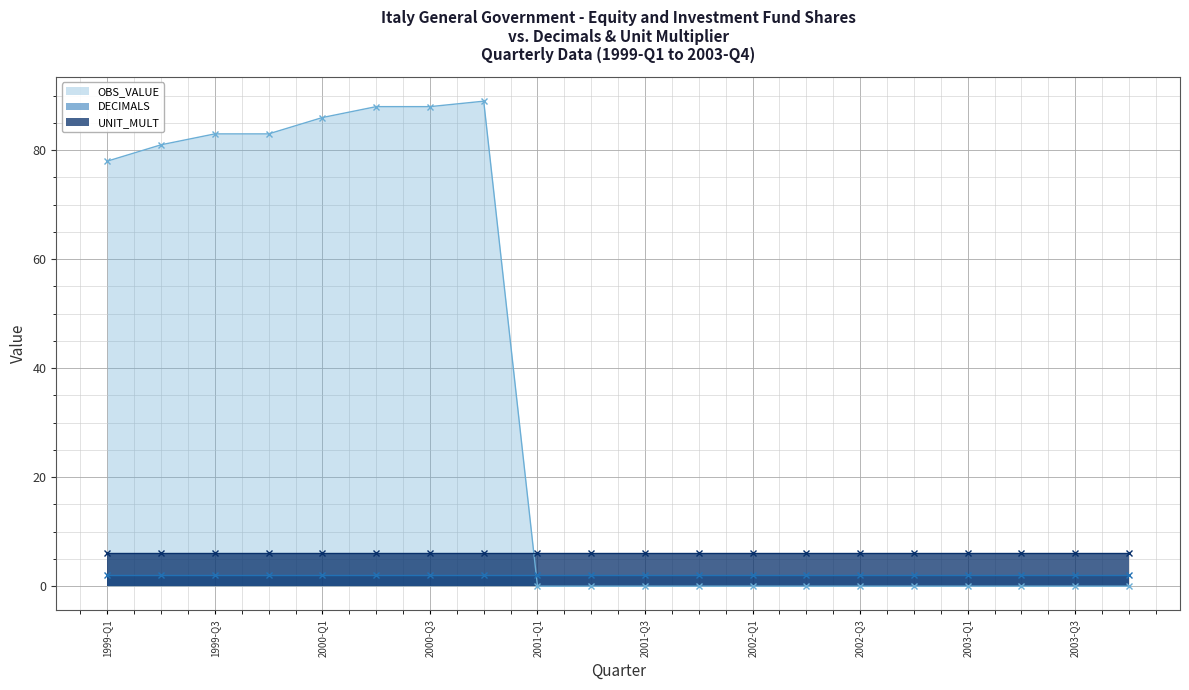

What is the total value across all series at 2002-Q2?

8